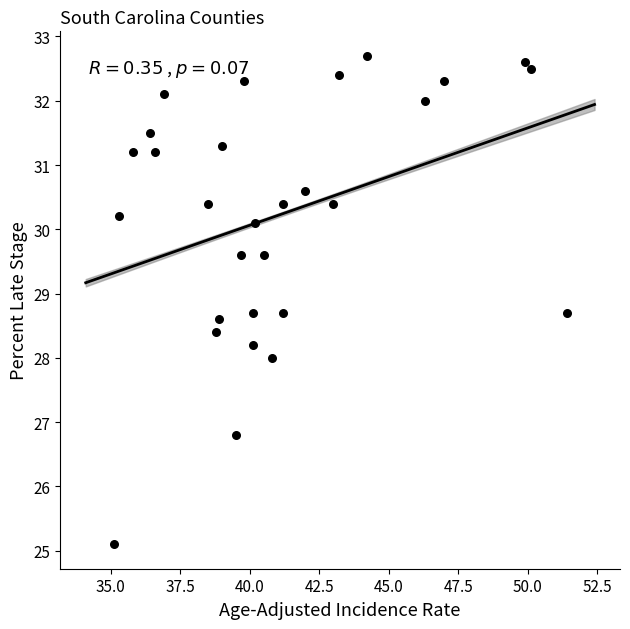

What is the range of X values (max minus min)?

16.3